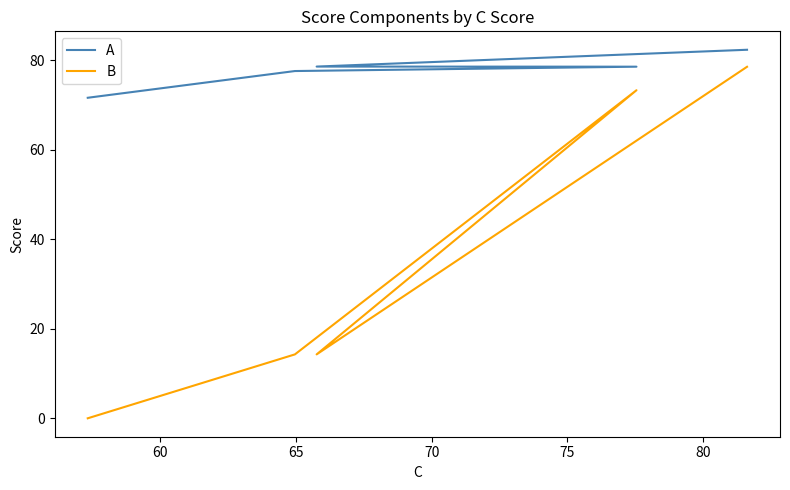

Count the number of categories in the chart.

5